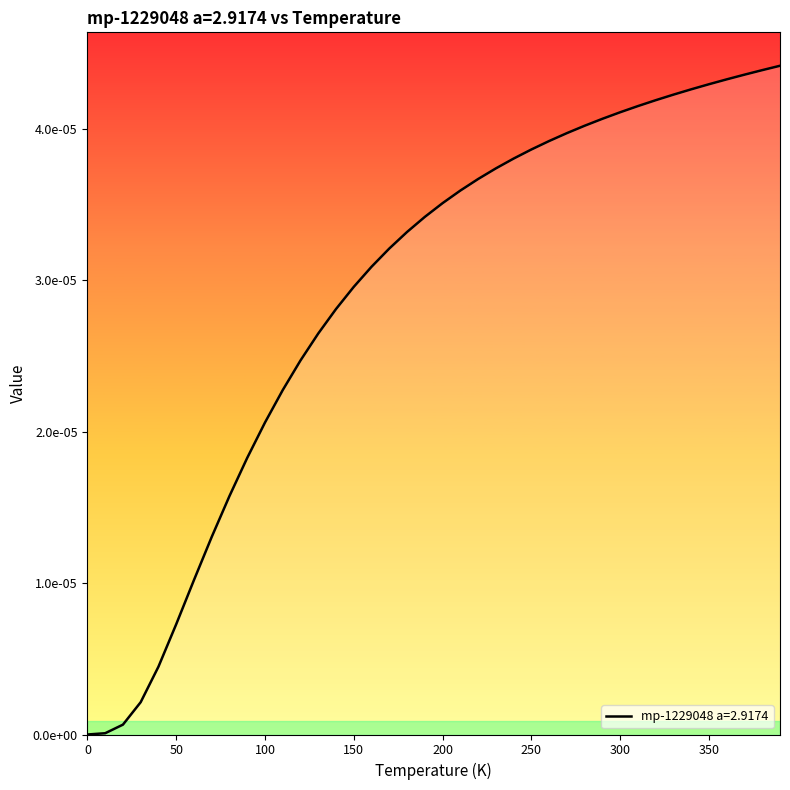

List the labels in order of value, largest first.

390.0, 380.0, 370.0, 360.0, 350.0, 340.0, 330.0, 320.0, 310.0, 300.0, 290.0, 280.0, 270.0, 260.0, 250.0, 240.0, 230.0, 220.0, 210.0, 200.0, 190.0, 180.0, 170.0, 160.0, 150.0, 140.0, 130.0, 120.0, 110.0, 100.0, 90.0, 80.0, 70.0, 60.0, 50.0, 40.0, 30.0, 20.0, 10.0, 0.0